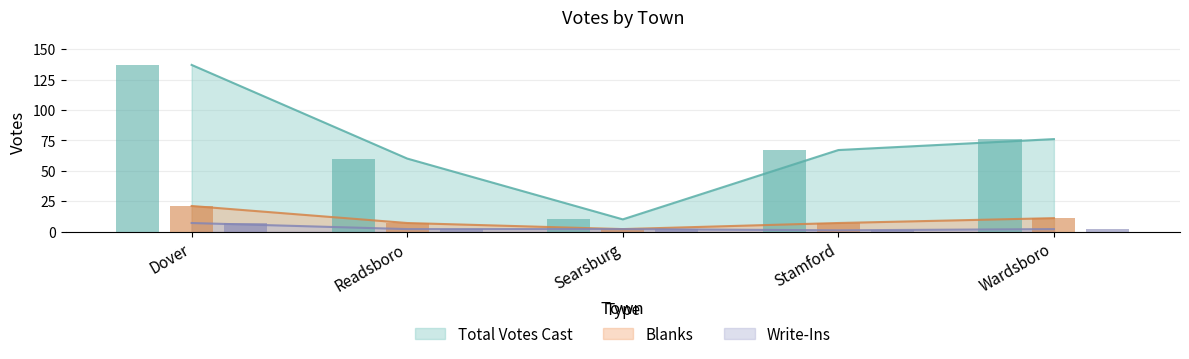

How many data points does each series have?

5